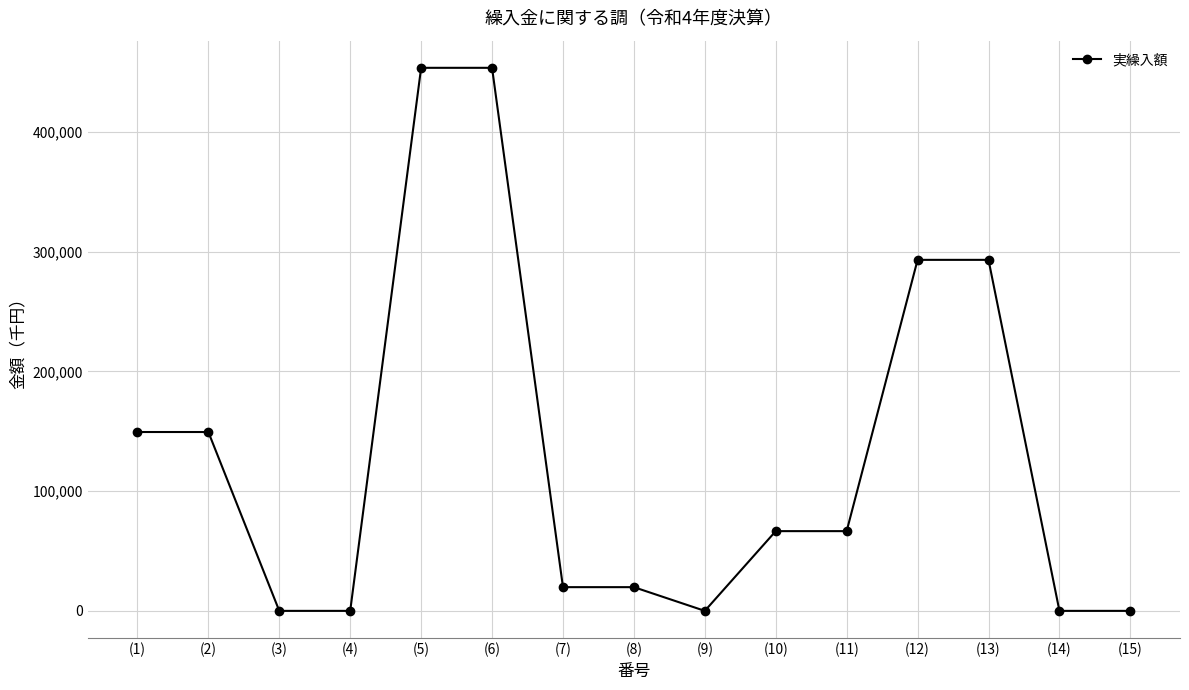

What is the label of the 12th point from the left?

(12)